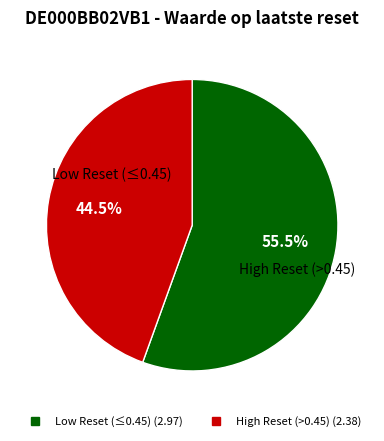

Count the number of slices in the pie.

2